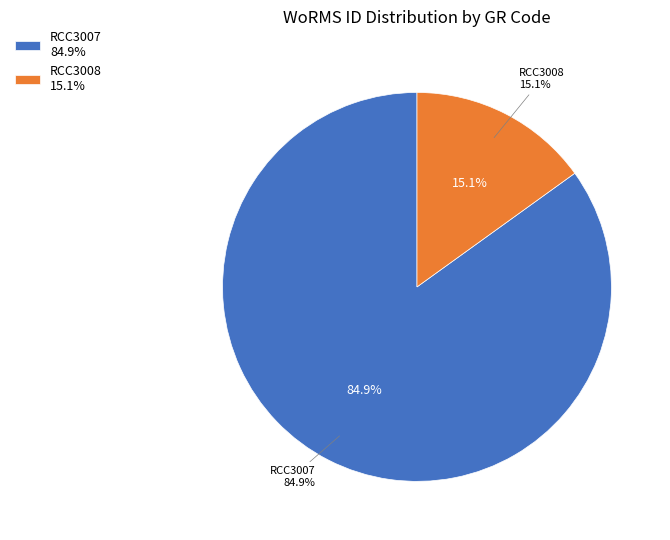

How many segments does this pie chart have?

2